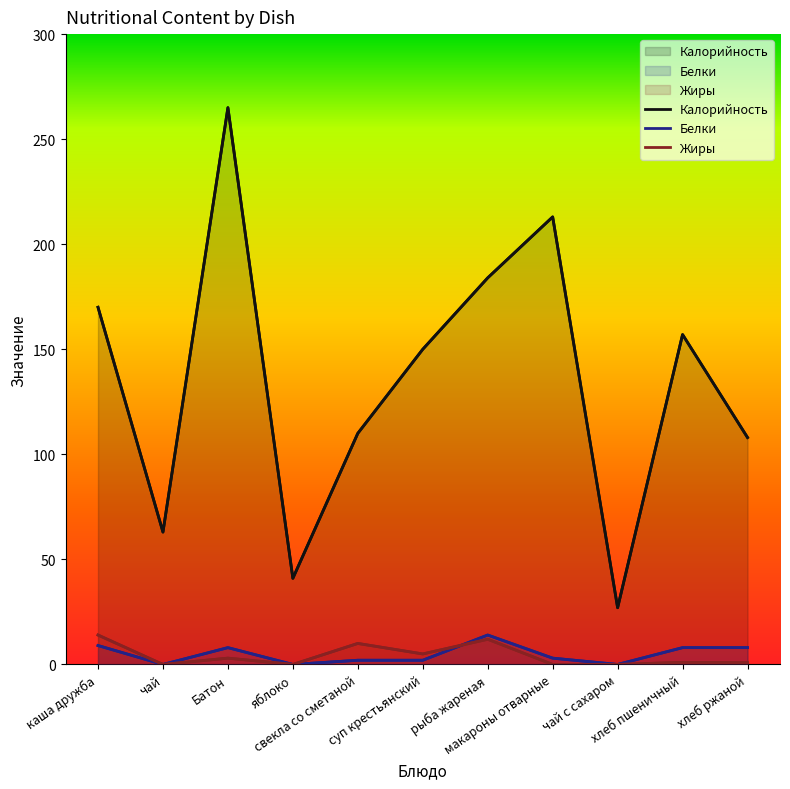

Count the number of data series in this chart.

3